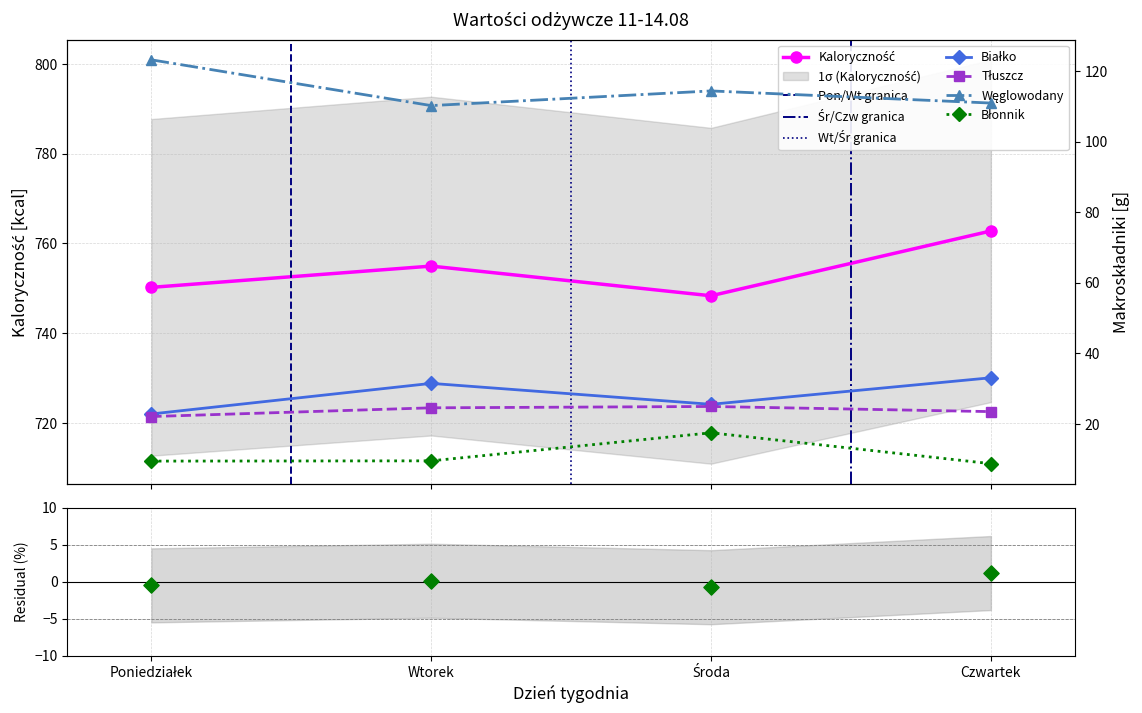

At how many categories does at least one series exceed 109?

4